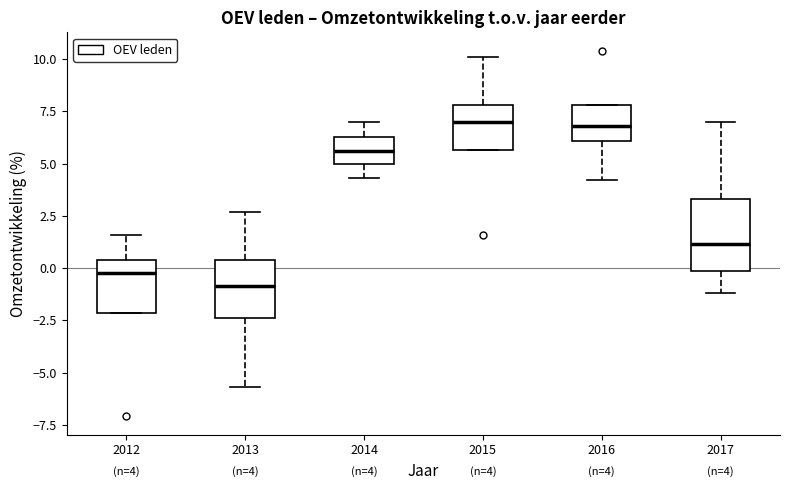

Comparing the boxes themselves (not the whiskers), which one is the tallest?

2017